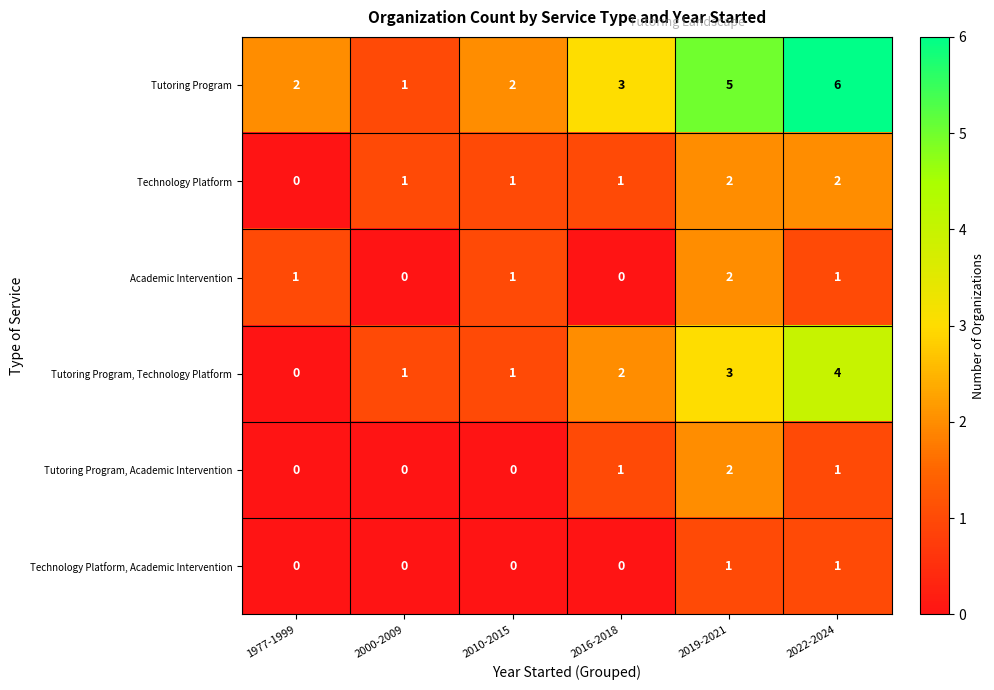

How many series are shown in this chart?

6